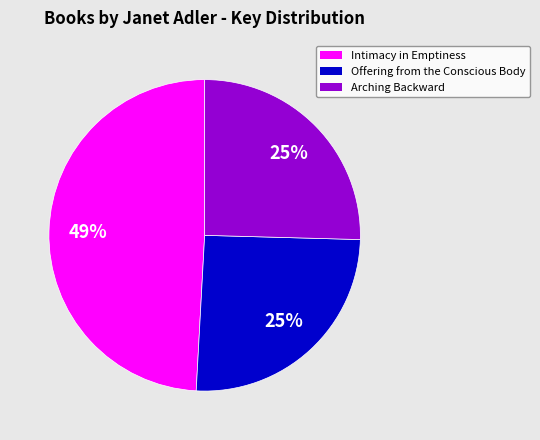

To the nearest percent, what is the combined percentage of Arching Backward and Intimacy in Emptiness?

75%